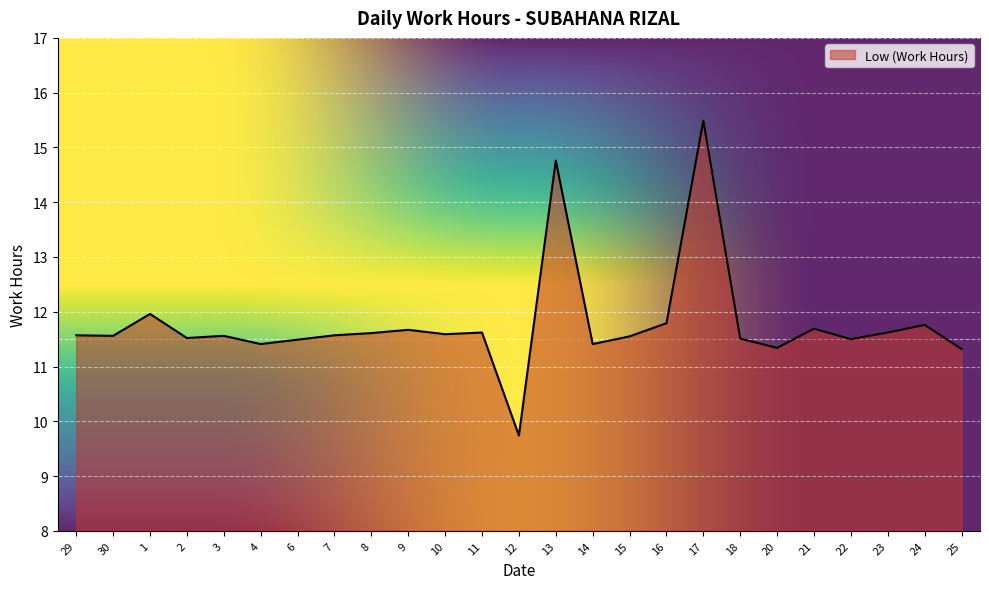

What is the difference between the second highest and second lowest values?

3.4